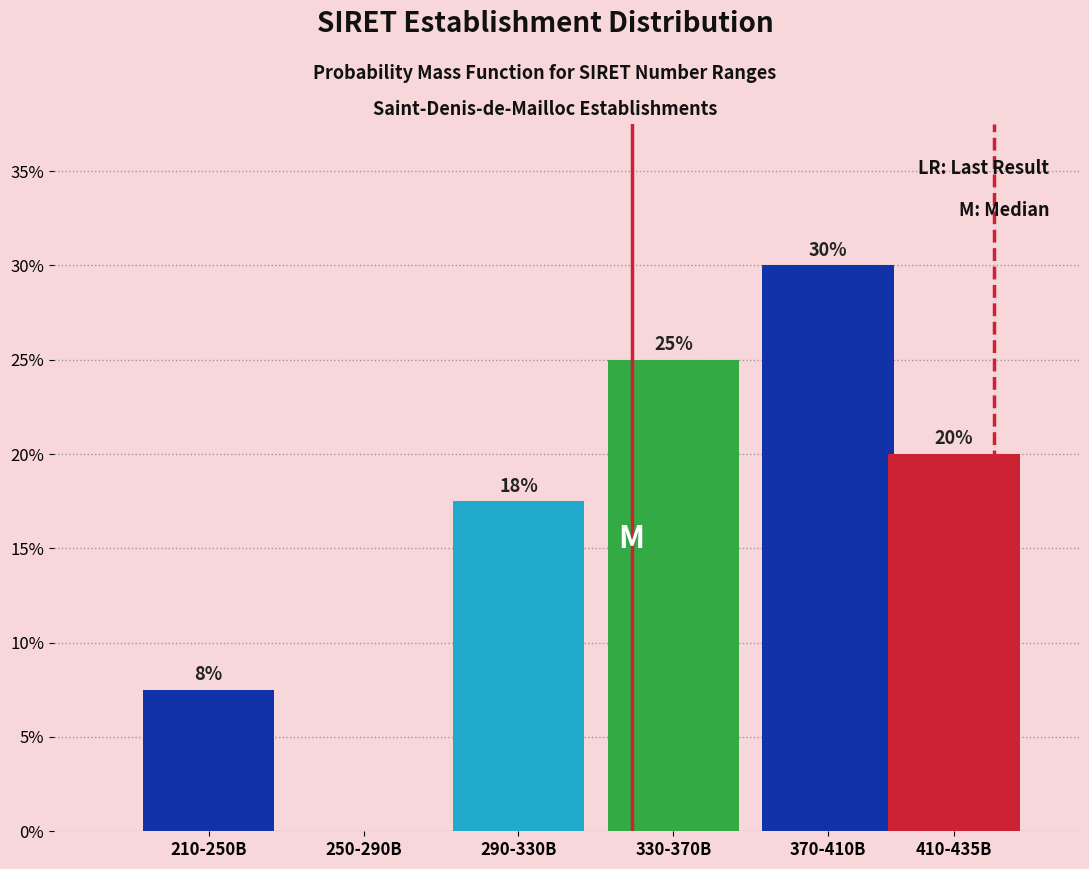

The chart shows a value of 22.9 at 290-330B. True or false?

False